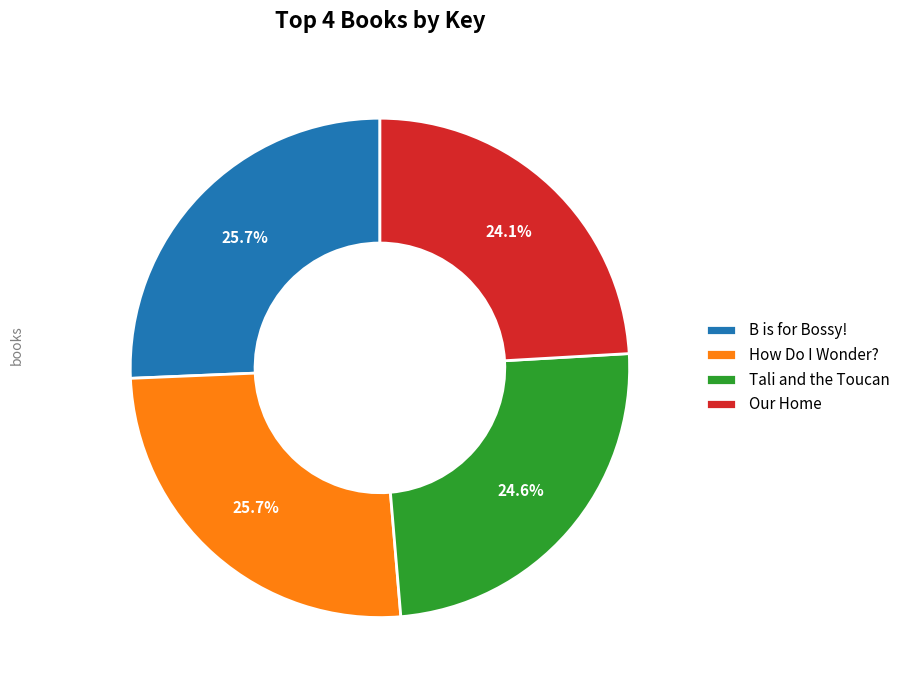

To the nearest percent, what percentage of the pie is Our Home?

24%